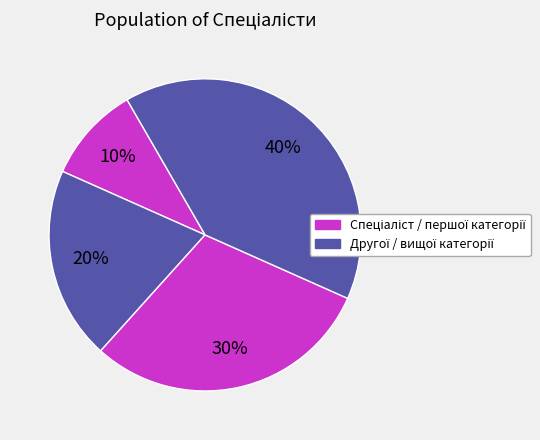

To the nearest percent, what is the difference between the largest and smallest slice percentages?

30%